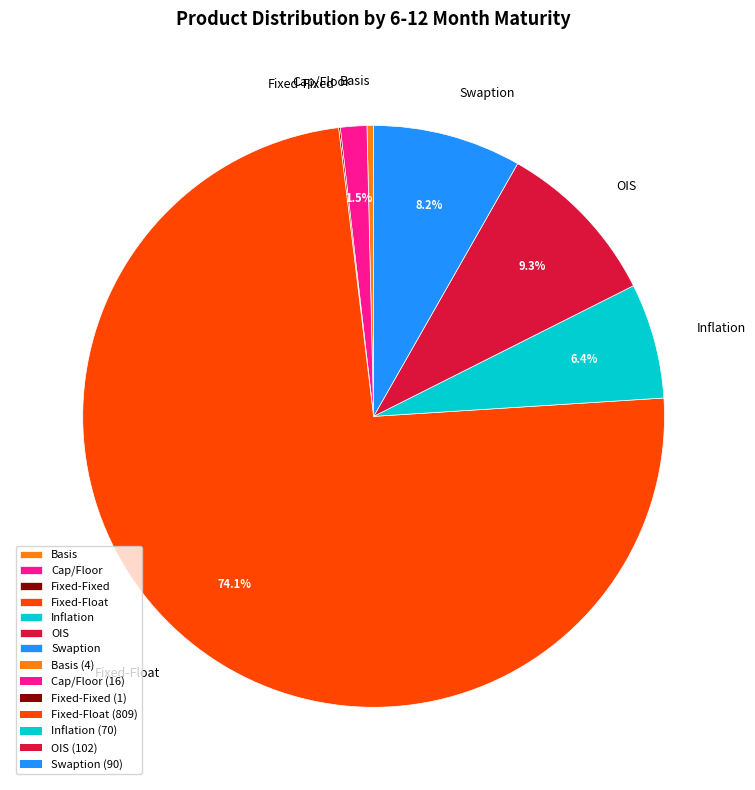

Which category has the biggest portion of the pie?

Fixed-Float